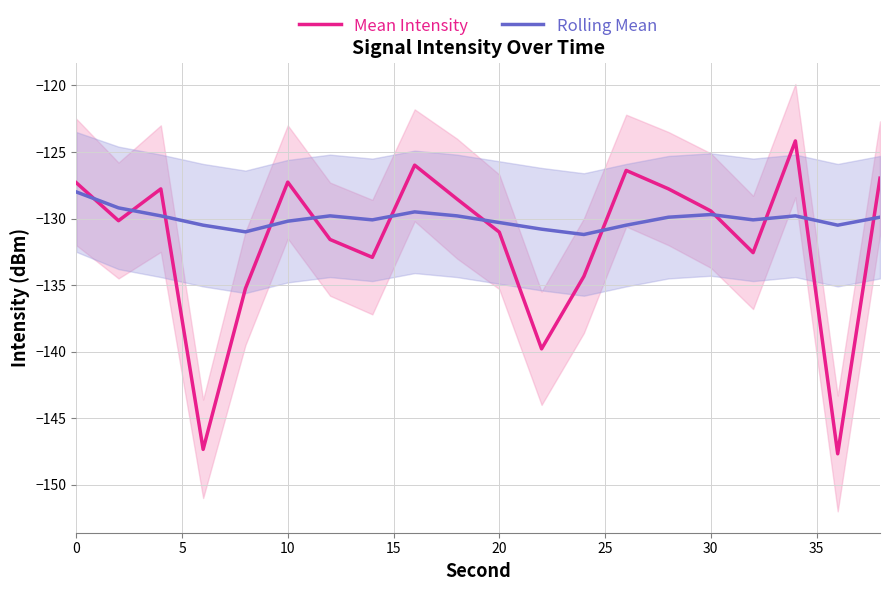

What is the difference between the maximum and second lowest values in the Rolling Mean series?

3.0